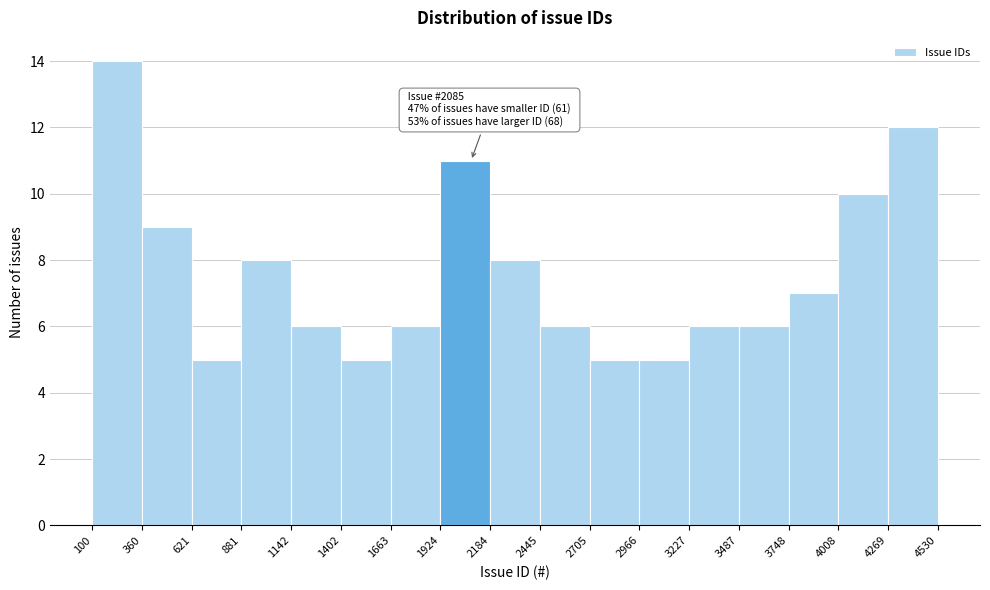

Over which range of the x-axis is the bar tallest?

100 to 360